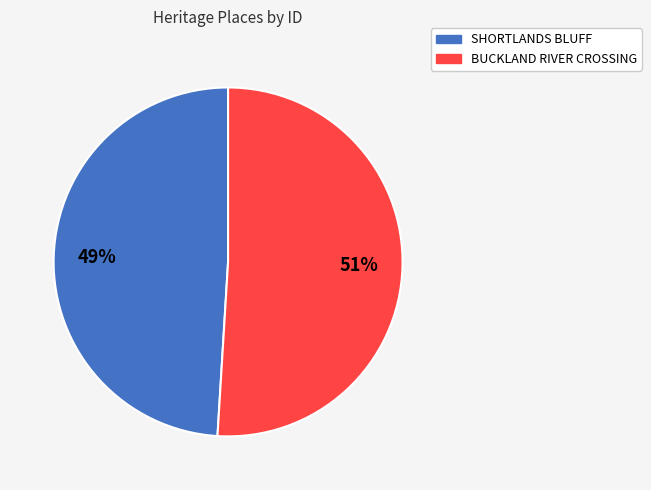

To the nearest percent, what is the combined percentage of SHORTLANDS BLUFF and BUCKLAND RIVER CROSSING?

100%